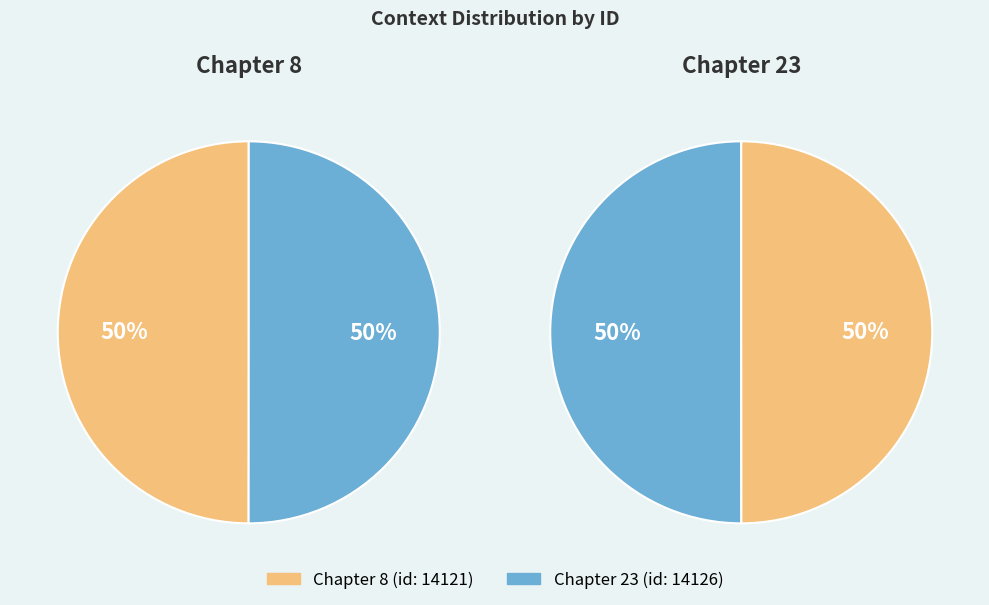

Which slice is the smallest?

Chapter 8